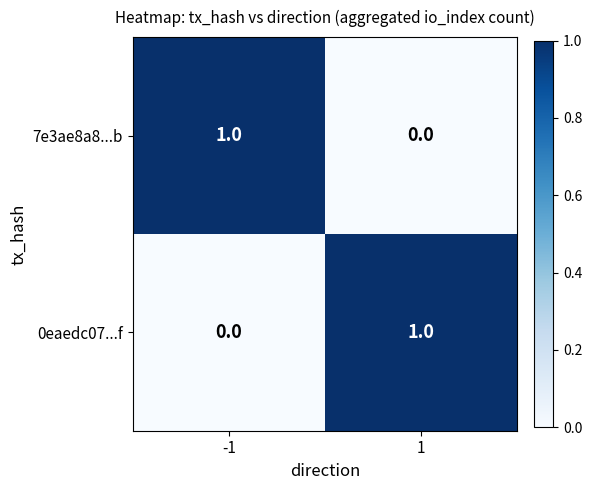

Reading left to right, what are all the values shown in this chart?

7e3ae8a8...b: 1	0
0eaedc07...f: 0	1